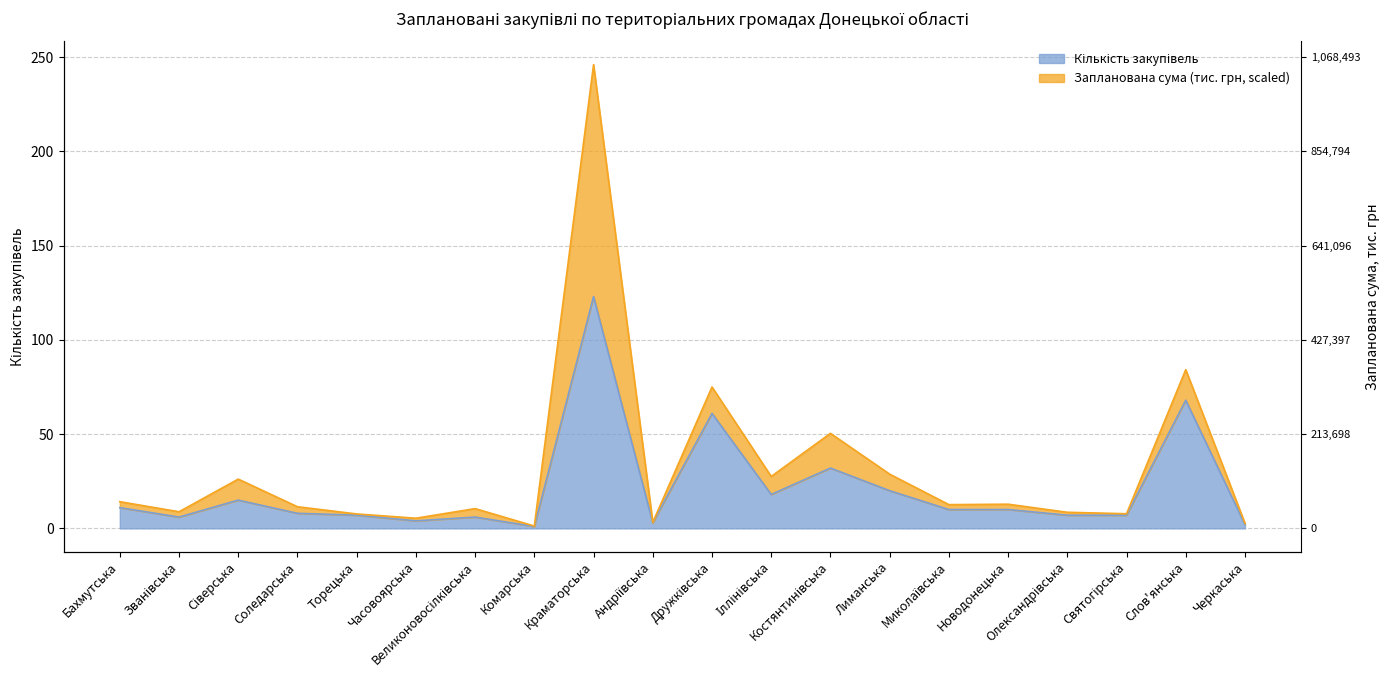

Count the number of values greater than 10.

8